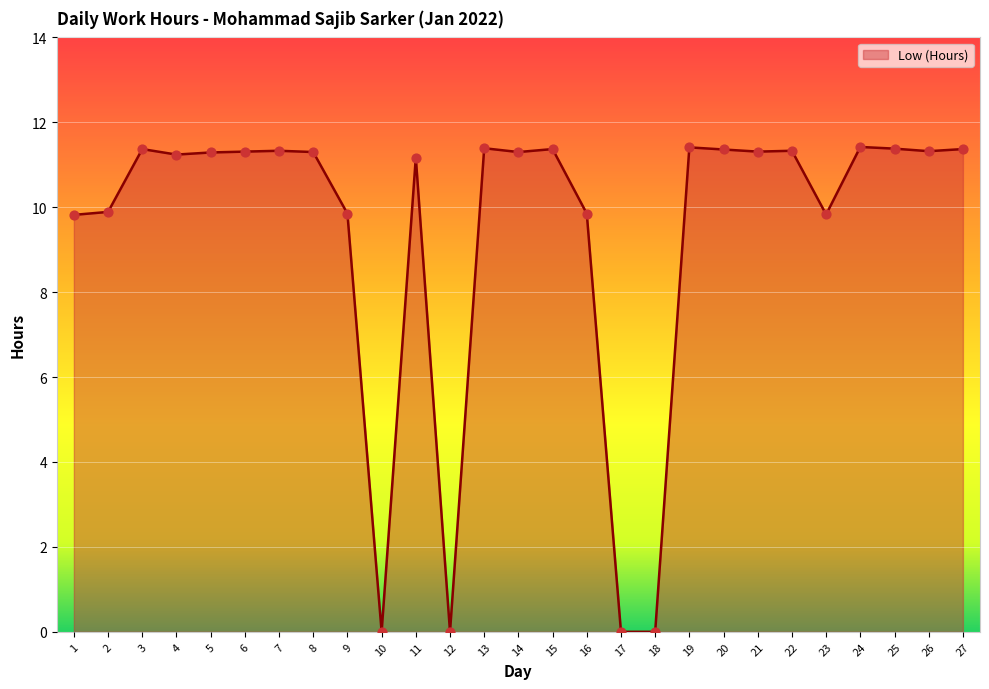

What is the ratio of the value at 9 to the value at 15?

0.9